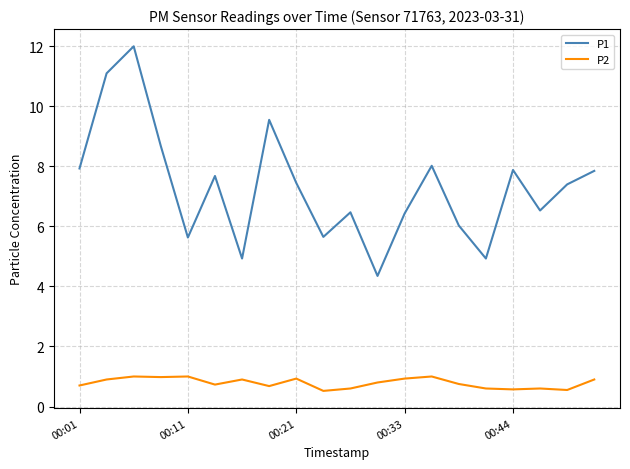

Which series has the largest total across all categories?

P1